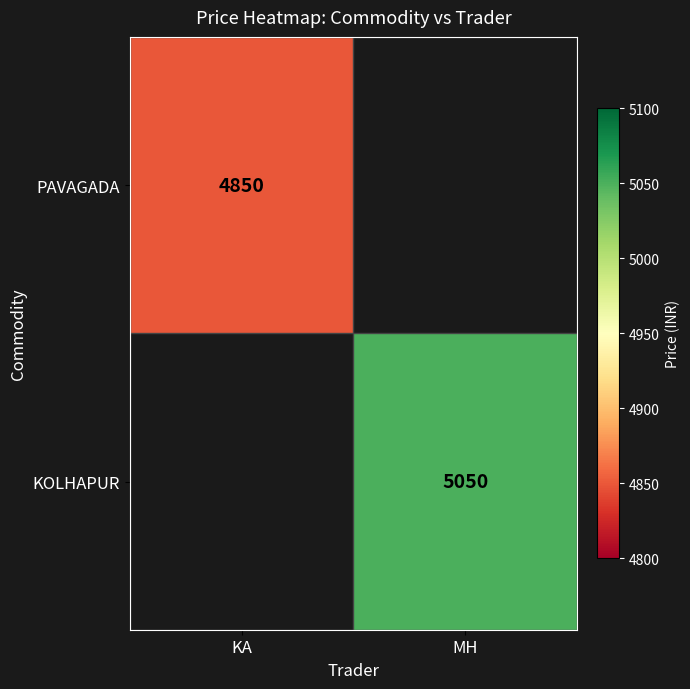

Is it true that KOLHAPUR equals 5050 at MH?

True